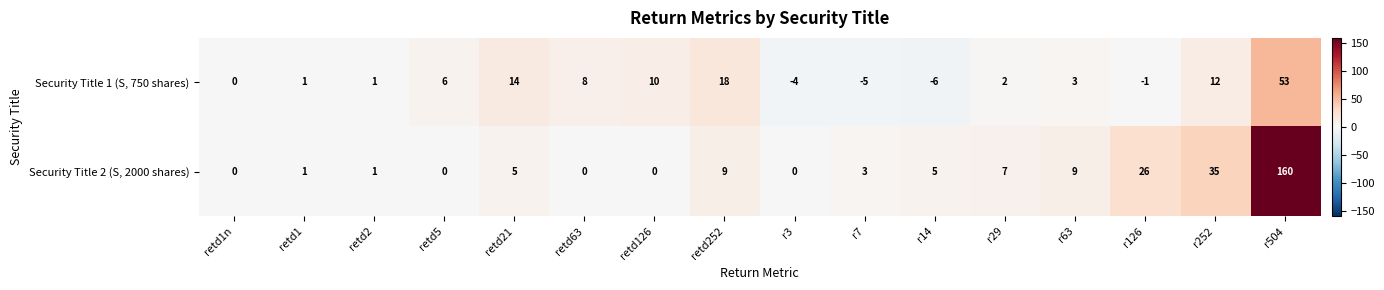

What is the sum of the Security Title 1 (S, 750 shares) values at retd126 and r252?

22